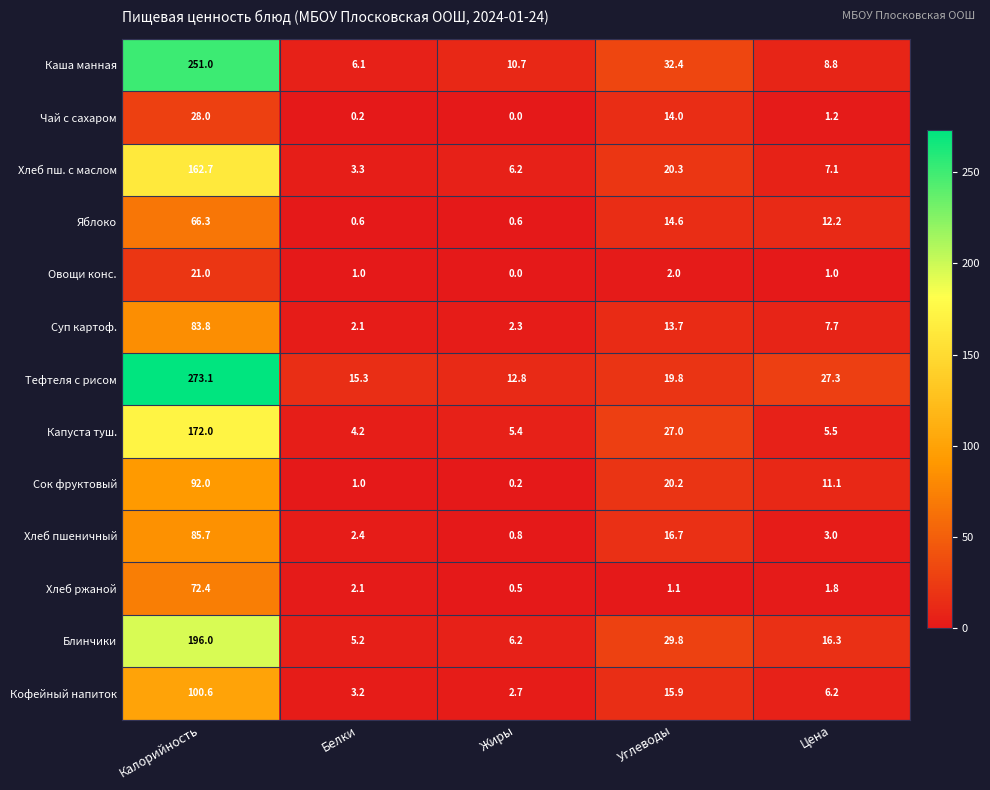

What is the spread (max minus min) of values at Цена?

26.3